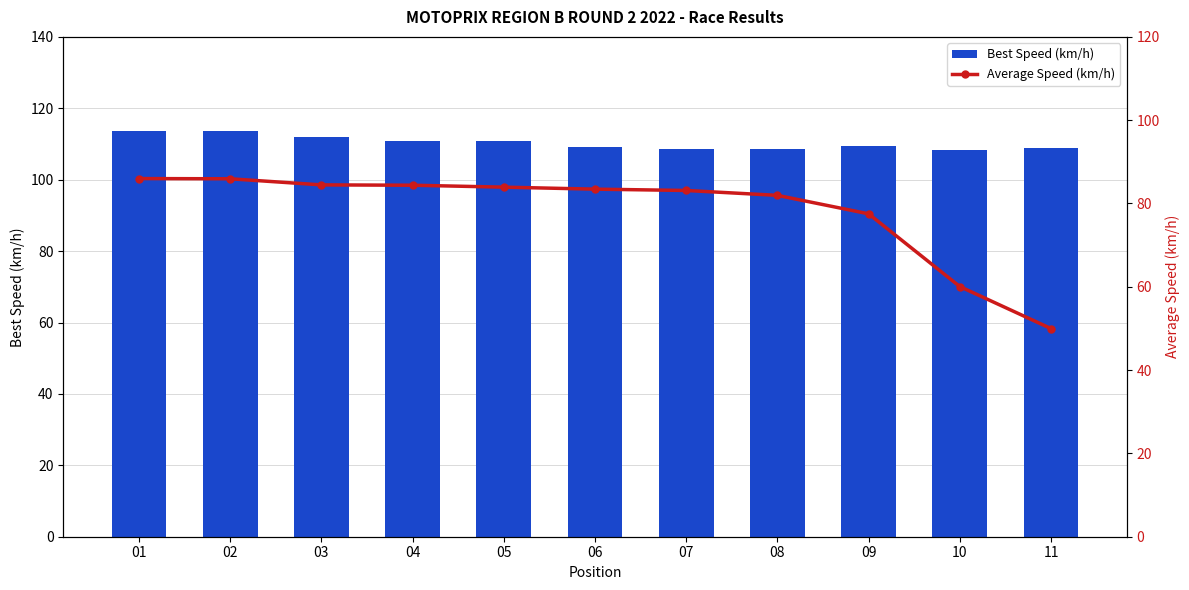

What is the total value across all series at 06?

192.7